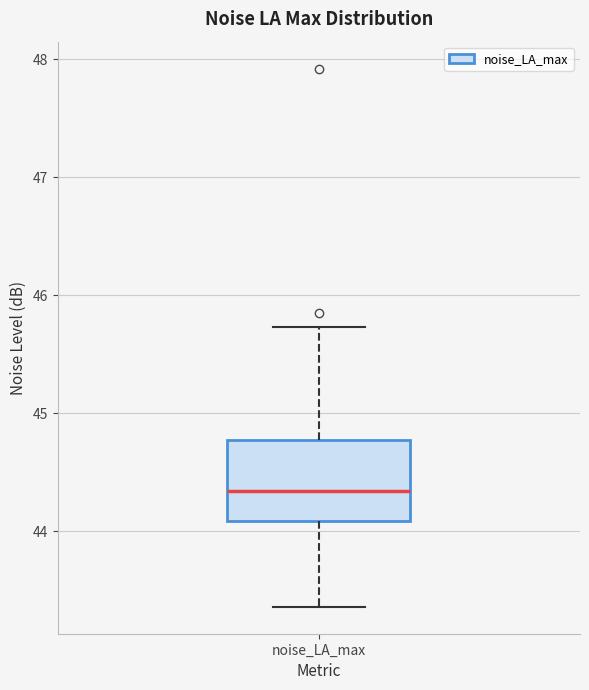

Where does the median line of the box for noise_LA_max sit on the y-axis? The values are not printed on the chart, so give them approximately, as read against the axis.

44.3